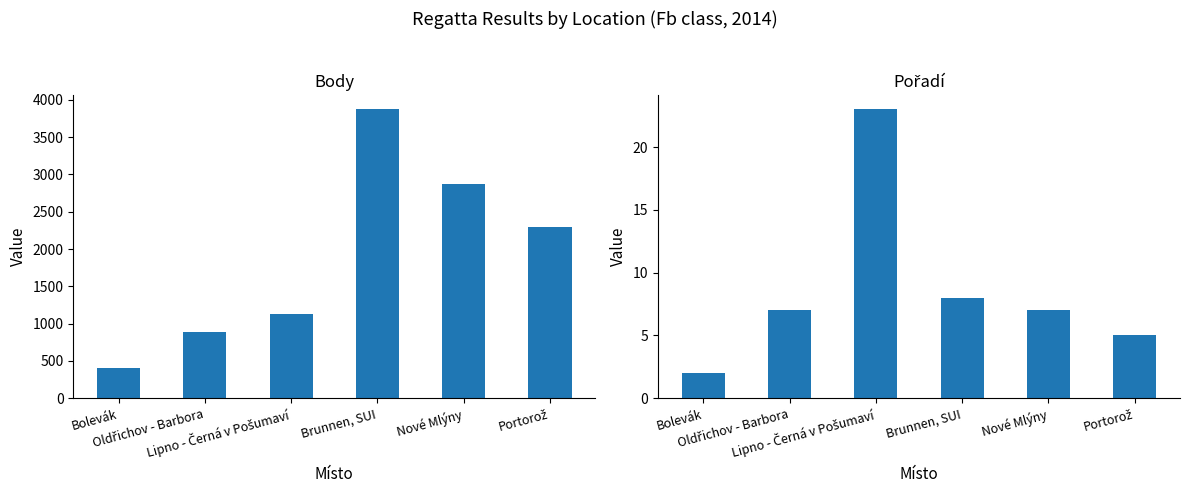

True or false: Pořadí has a value of 7 at Oldřichov - Barbora.

True